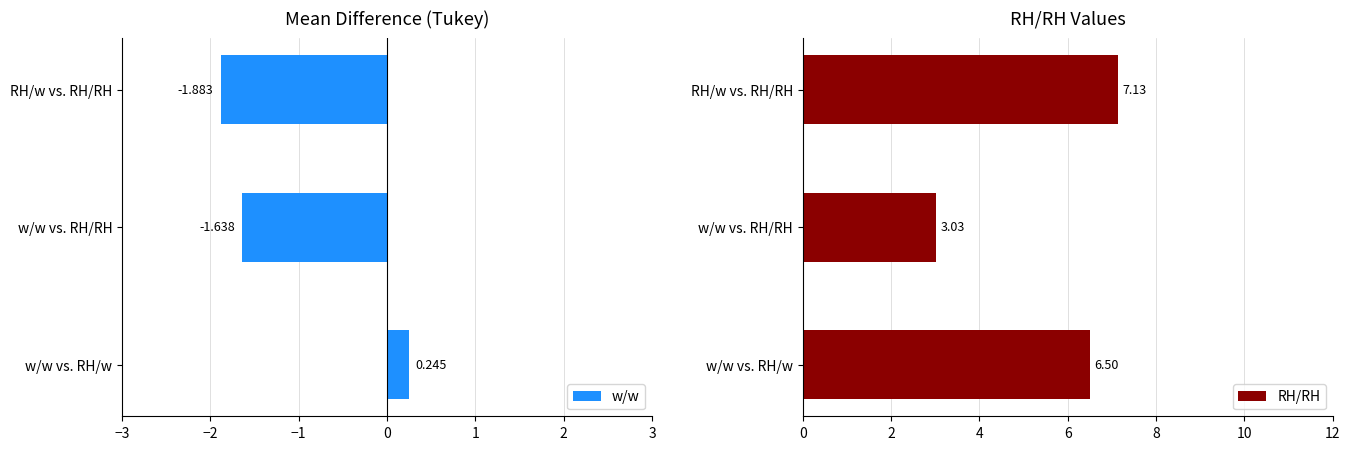

How many data points in RH/RH are above 6?

2